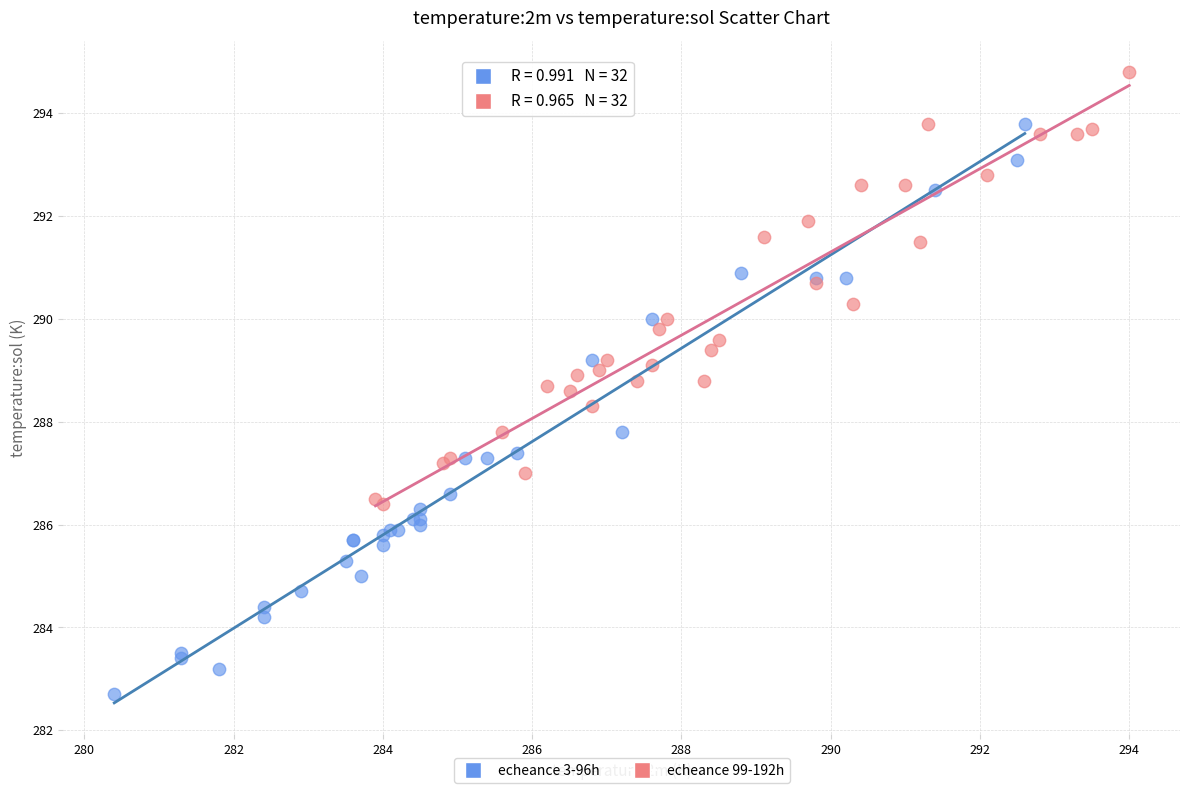

Which series reaches the maximum Y coordinate?

echeance 99-192h